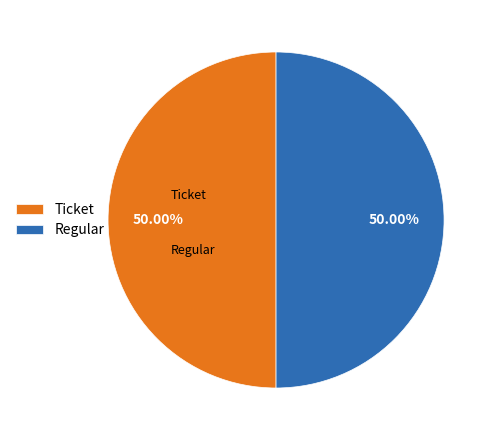

Is the sum of Regular and Ticket greater than half?

Yes